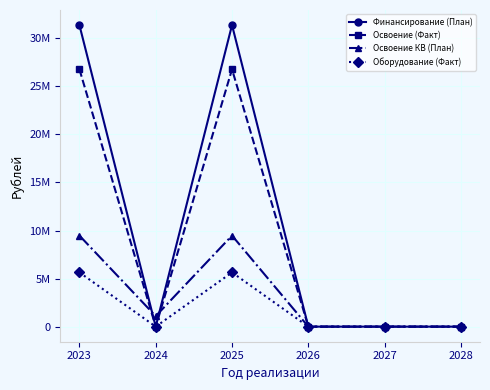

The Оборудование (Факт) series shows 0 at 2024. True or false?

True